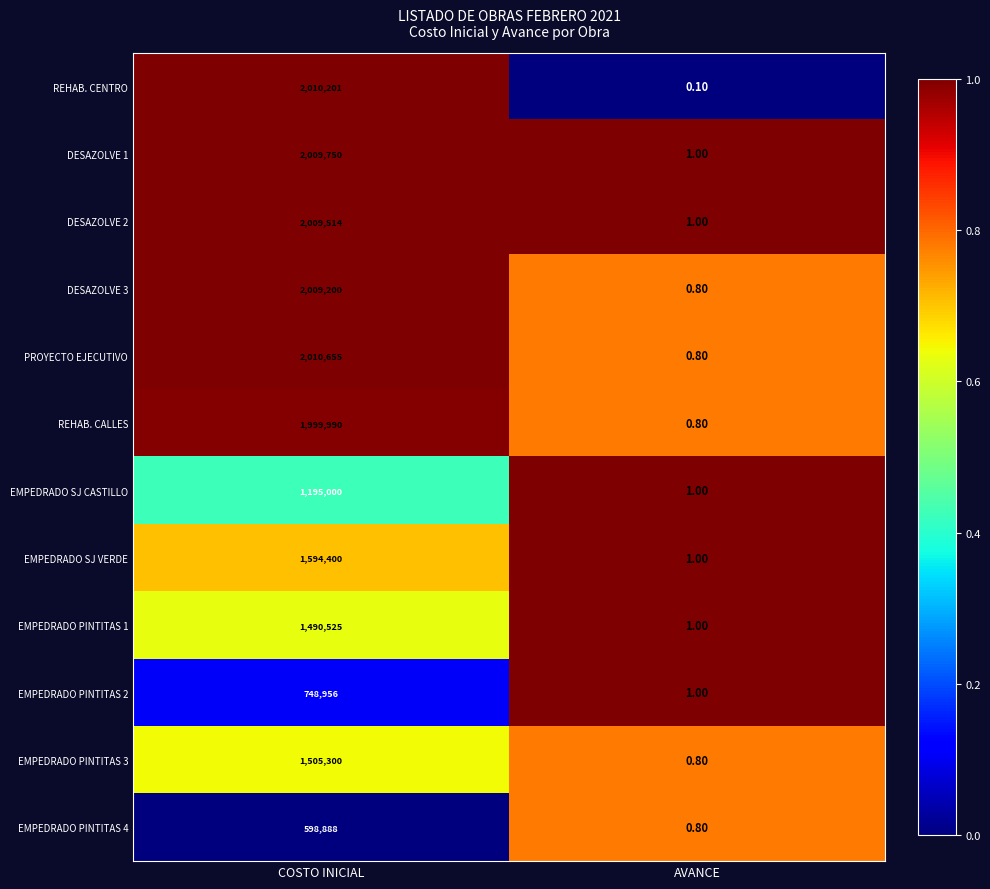

Which series has the largest total across all categories?

PROYECTO EJECUTIVO